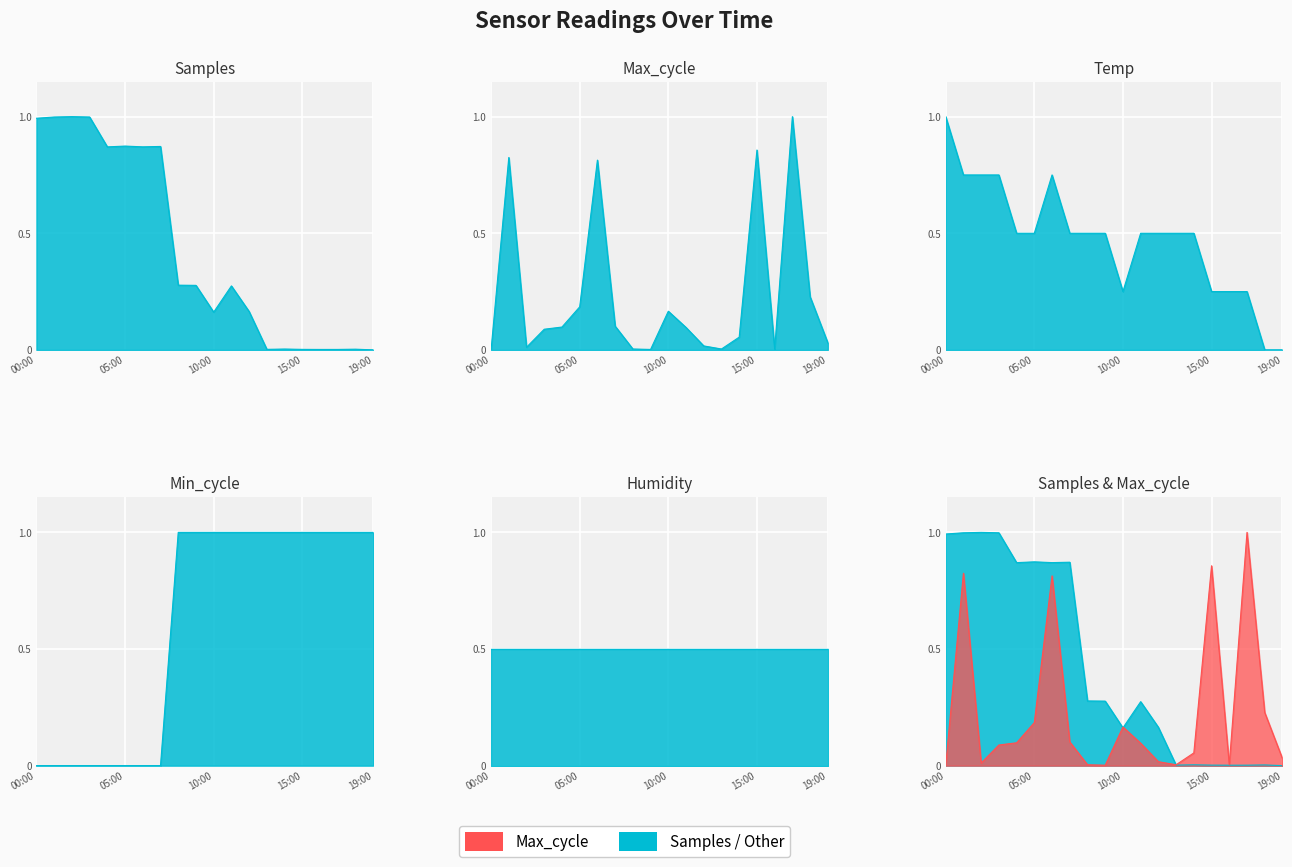

What is the sum of all Max_cycle values?

4.6